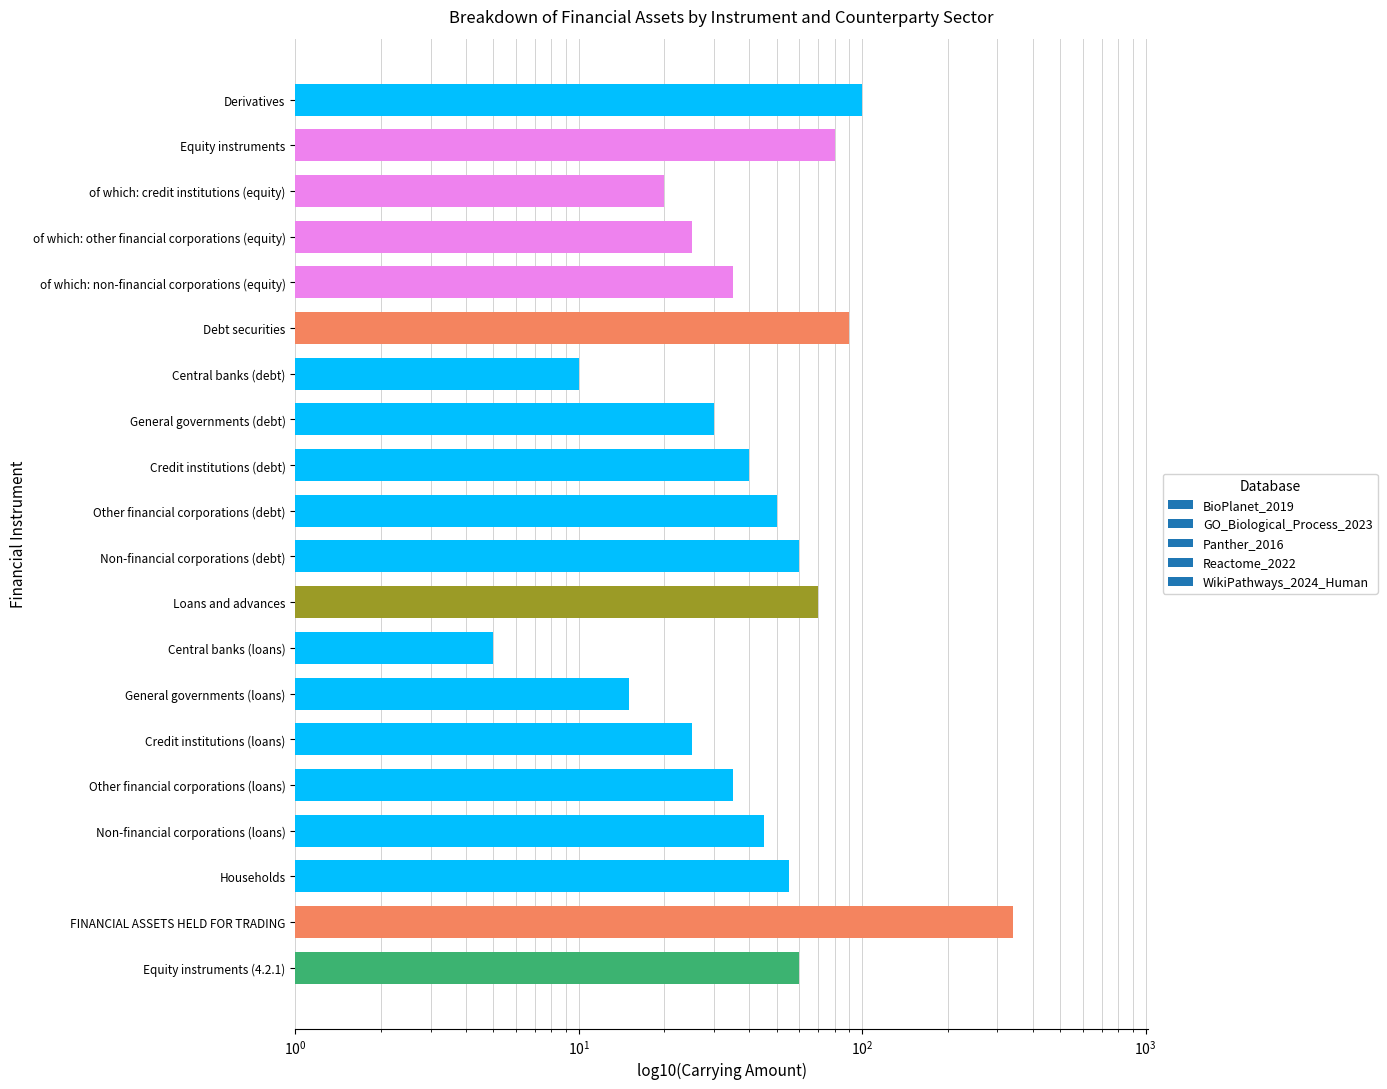

What is the label of the 11th bar from the right?

Other financial corporations (debt)